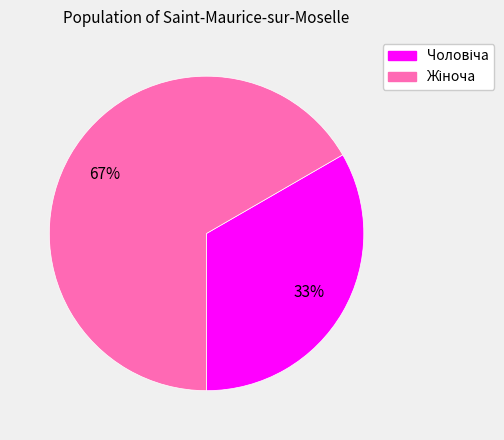

To the nearest percent, what is the average slice percentage?

50%